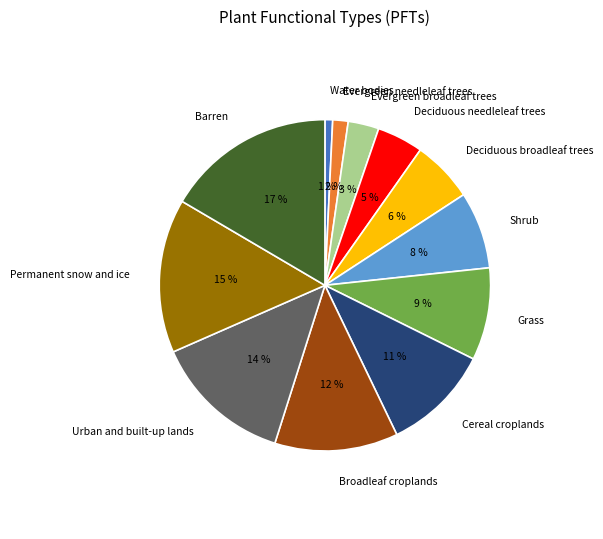

Approximately how many times larger is the value at Permanent snow and ice compared to Evergreen broadleaf trees?

5.0